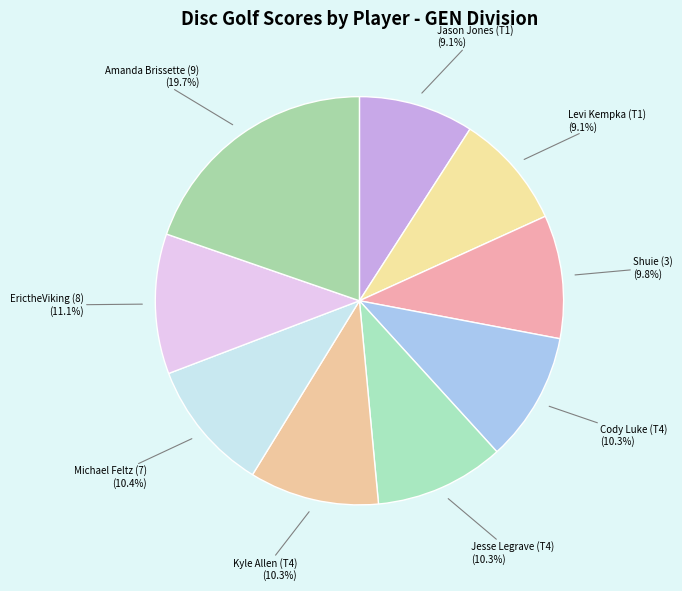

To the nearest percent, what portion does Shuie (3) represent?

10%